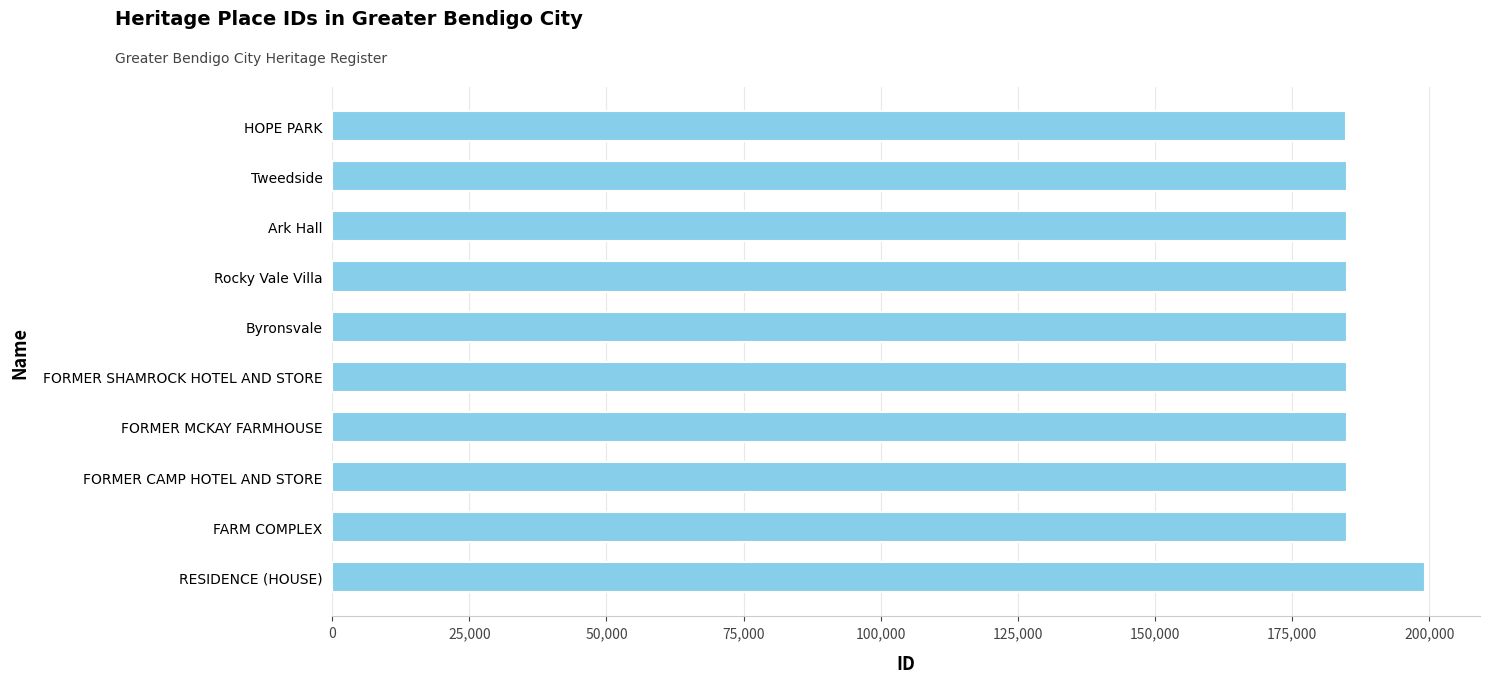

How many values are below 184939?

5